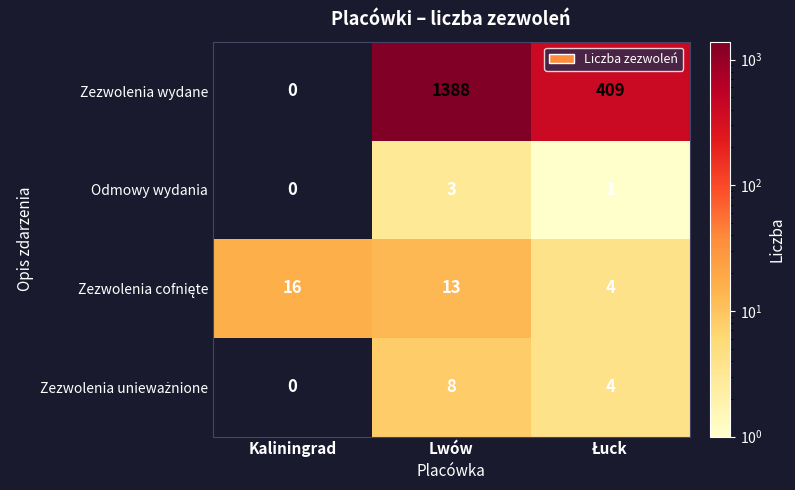

What is the approximate value of Odmowy wydania at Lwów?

3